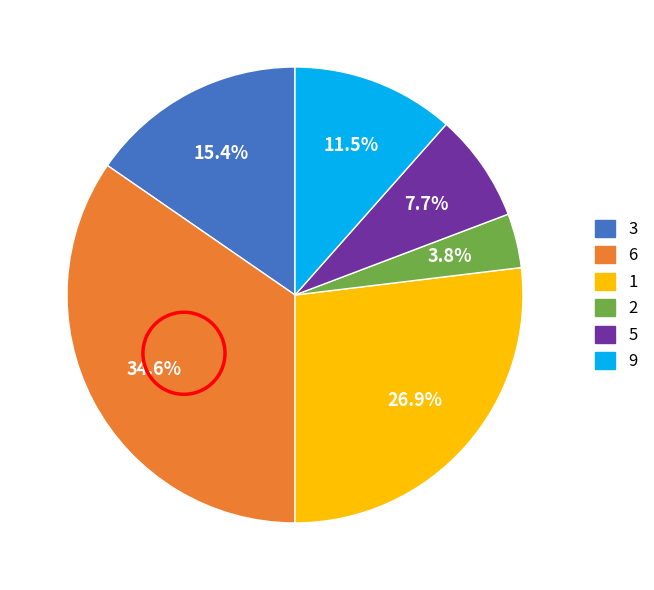

What is the ratio of the value at 3 to the value at 6?

0.4